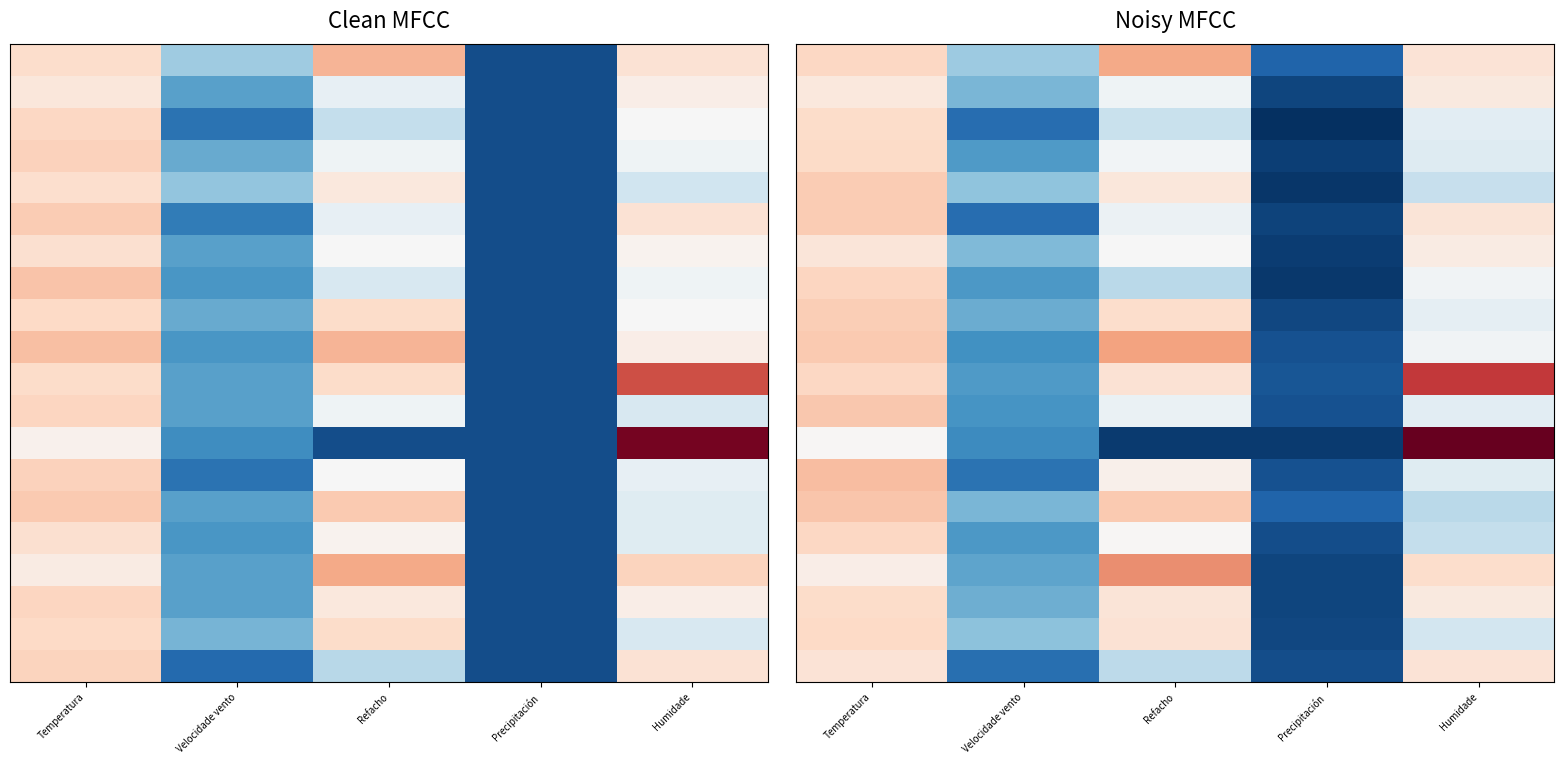

What is the total value across all series at Temperatura?

565.3